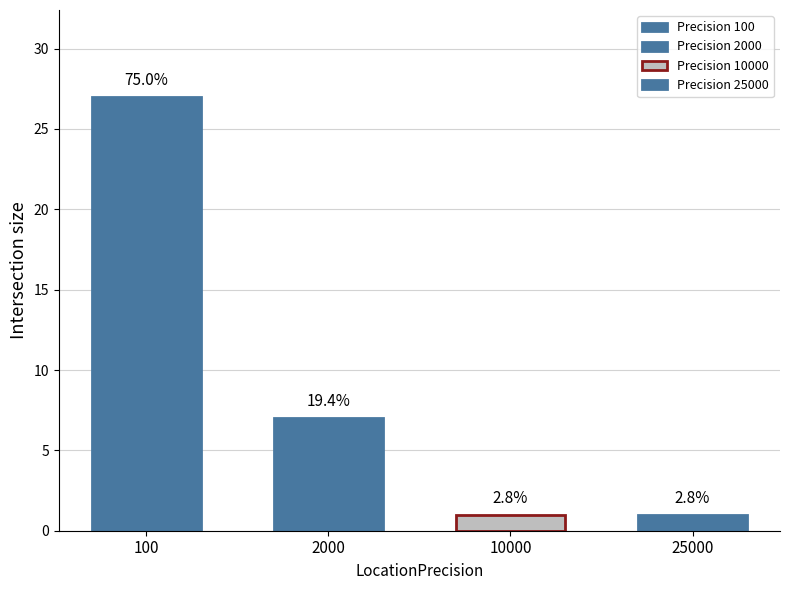

What is the minimum value shown in the chart?

1